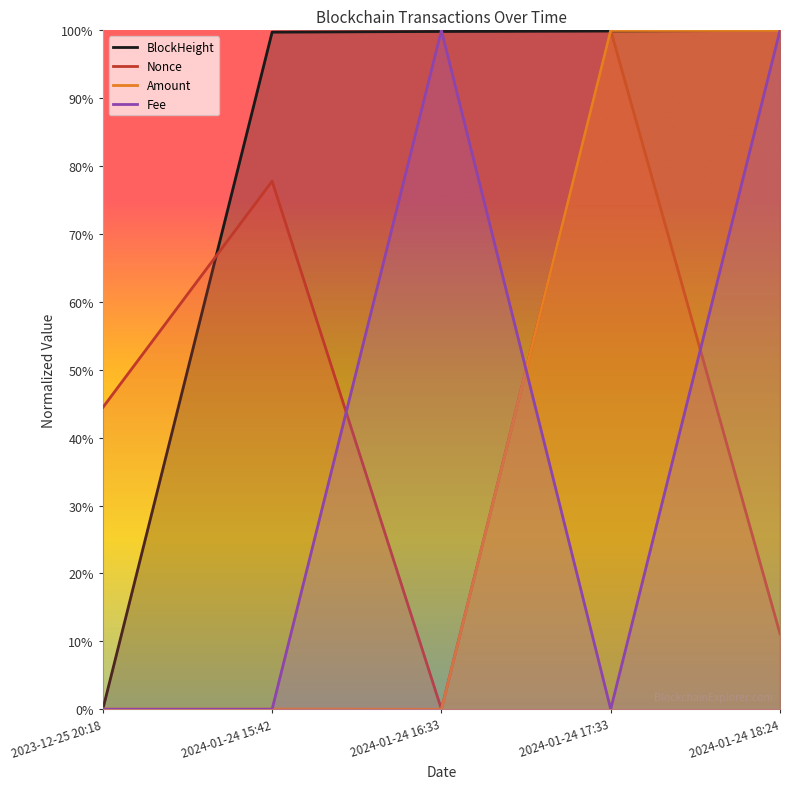

Reading left to right, transcribe all the data shown in this chart.

BlockHeight: 2023-12-25 20:18=0.0	2024-01-24 15:42=1.0	2024-01-24 16:33=1.0	2024-01-24 17:33=1.0	2024-01-24 18:24=1.0
Nonce: 2023-12-25 20:18=0.4	2024-01-24 15:42=0.8	2024-01-24 16:33=0.0	2024-01-24 17:33=1.0	2024-01-24 18:24=0.1
Amount: 2023-12-25 20:18=0.0	2024-01-24 15:42=0.0	2024-01-24 16:33=0.0	2024-01-24 17:33=1.0	2024-01-24 18:24=1.0
Fee: 2023-12-25 20:18=0.0	2024-01-24 15:42=0.0	2024-01-24 16:33=1.0	2024-01-24 17:33=0.0	2024-01-24 18:24=1.0